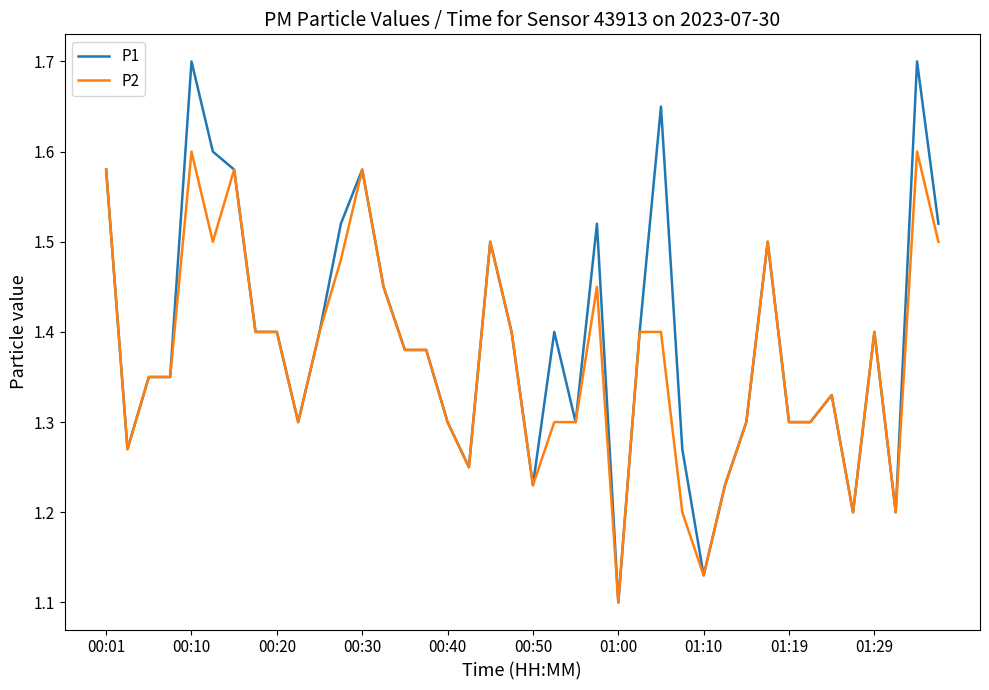

List the series in order of their peak value, highest first.

P1, P2